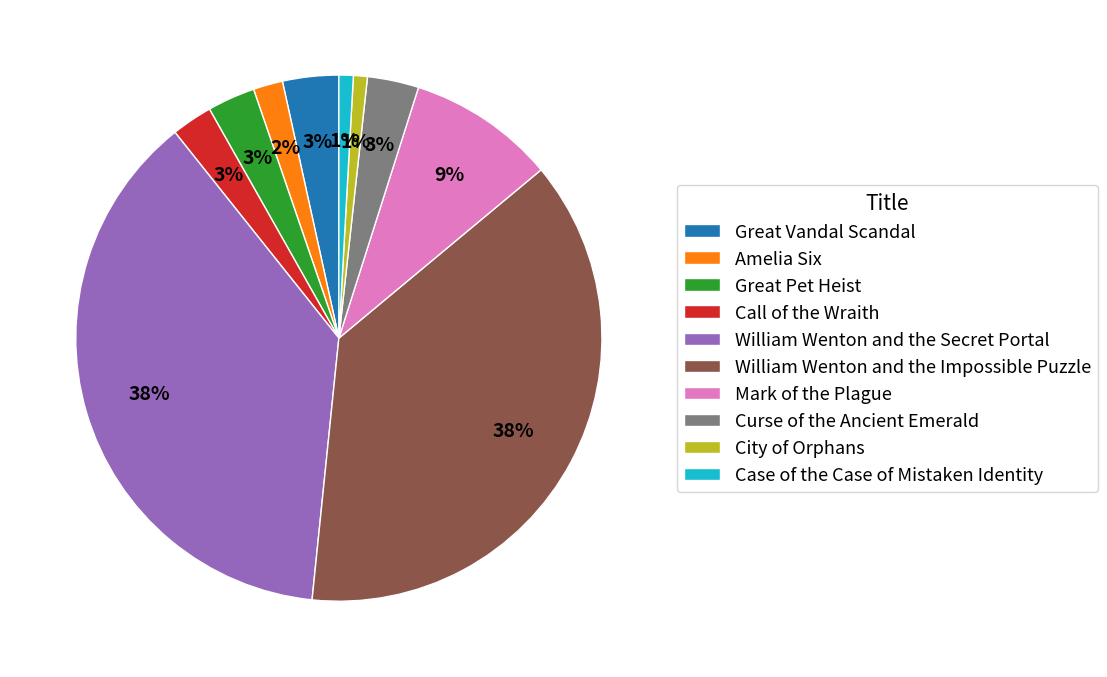

Is William Wenton and the Impossible Puzzle the majority of the pie?

No